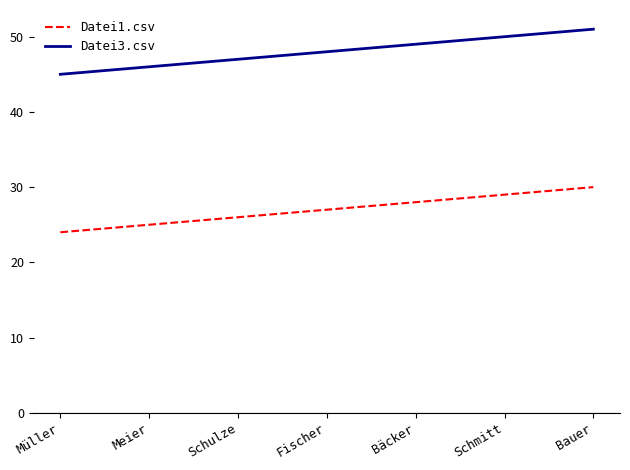

What value does the Datei3.csv series have at Bauer?

51